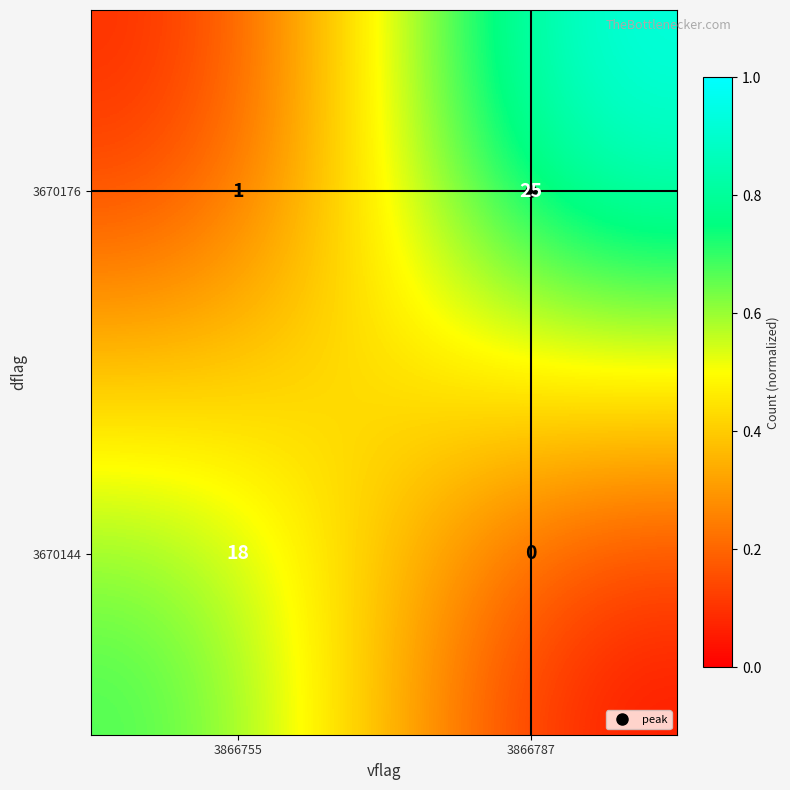

Which series has the widest spread of values?

3670176